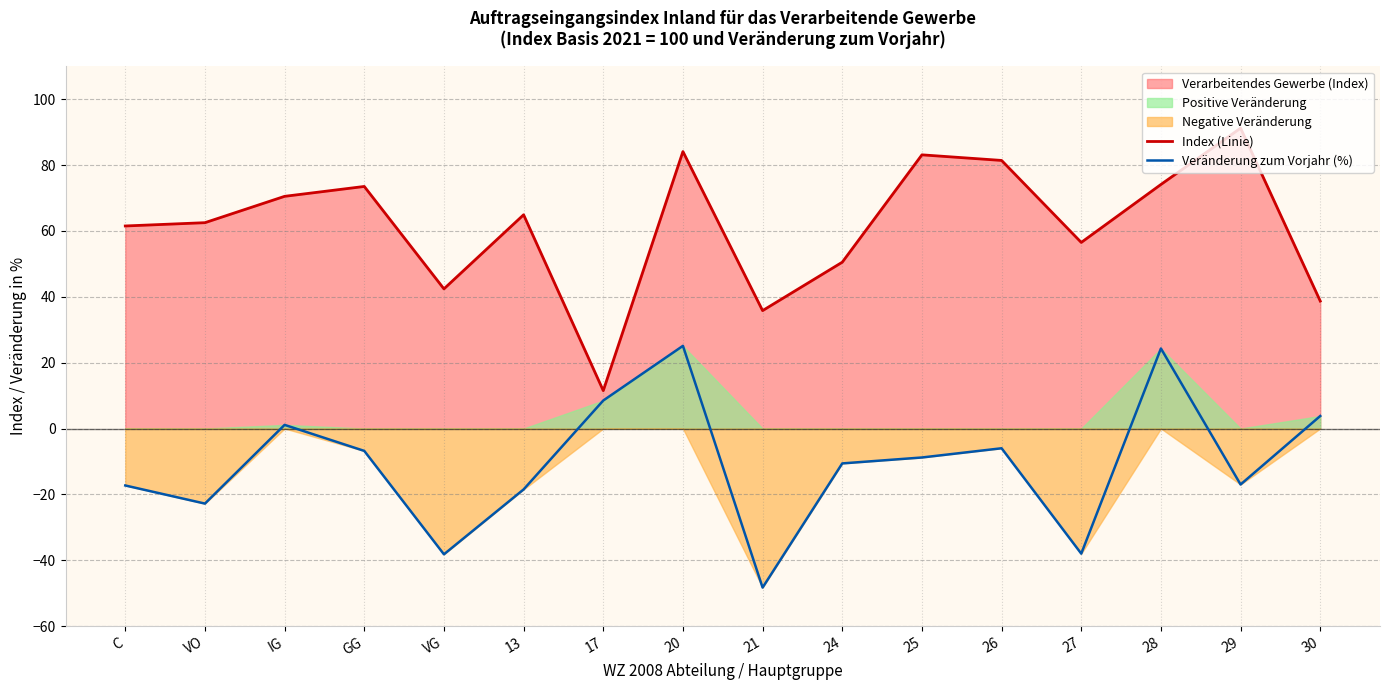

What is the value of the Index (Linie) point at the 4th from the left?

73.5